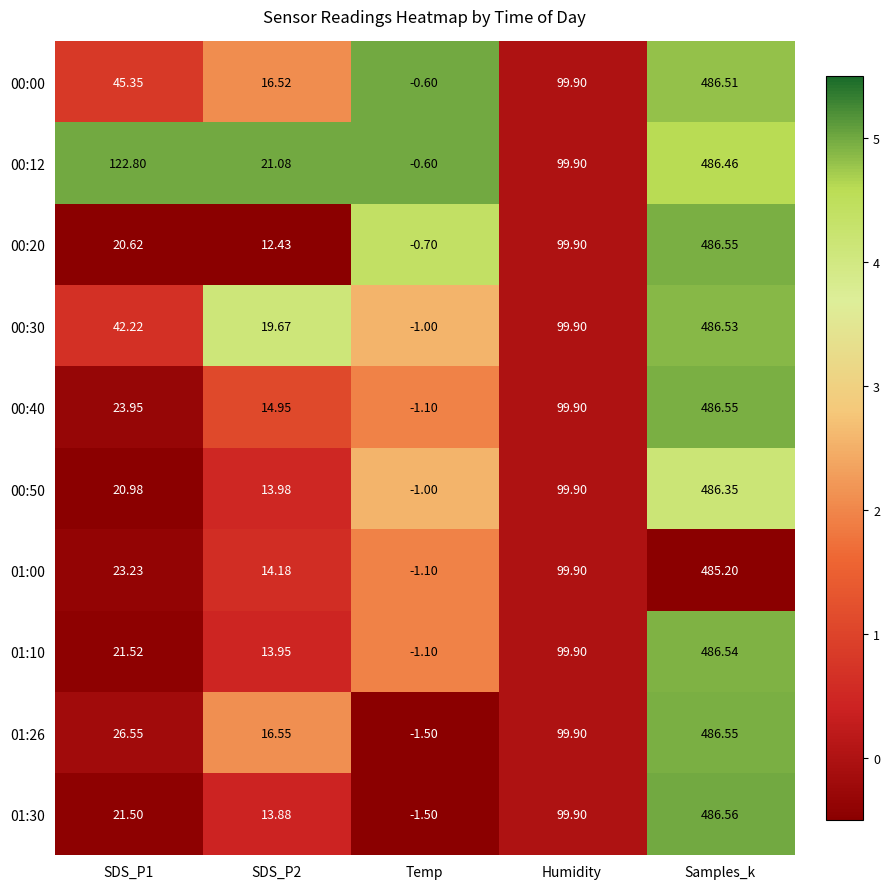

At which category is the sum across all series the highest?

Samples_k